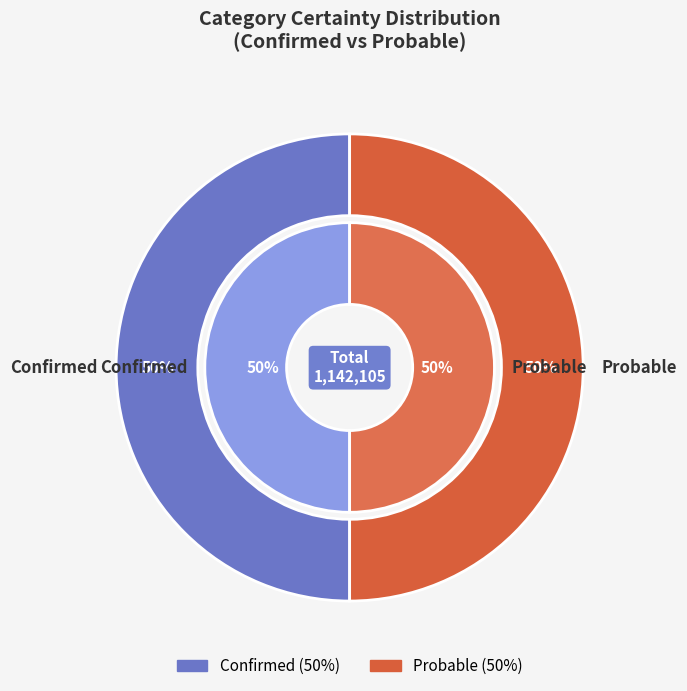

Between Confirmed and Probable, which is larger?

Confirmed